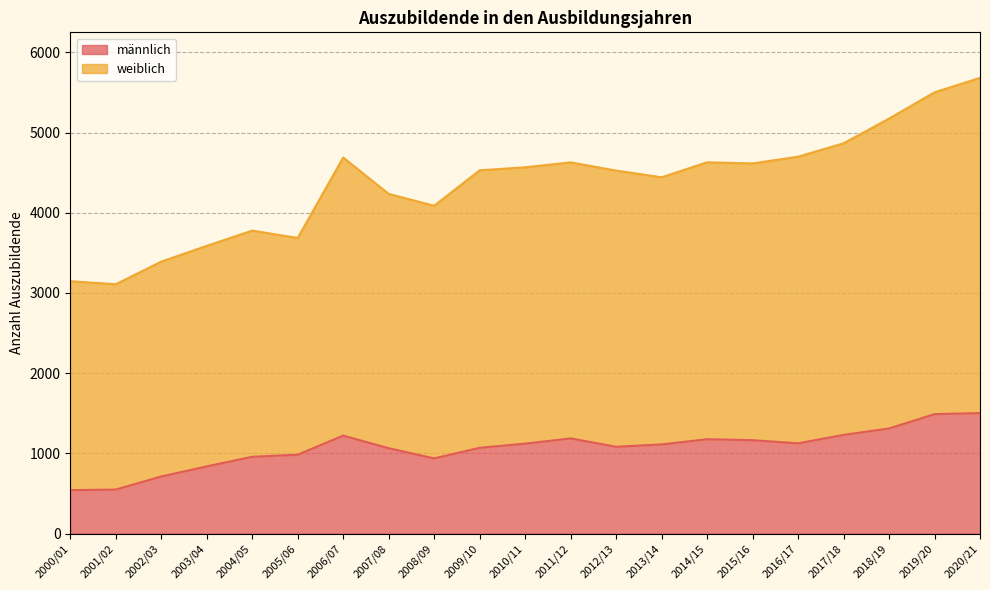

What is the label of the 16th point from the left?

2015/16